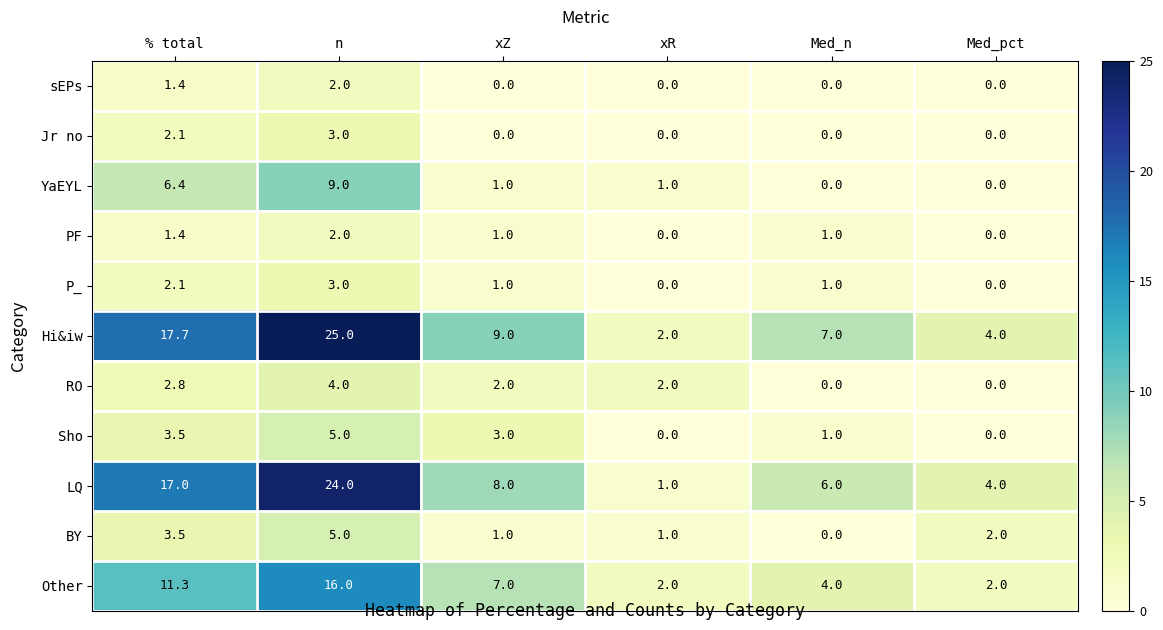

How many BY values are between 1 and 3?

3